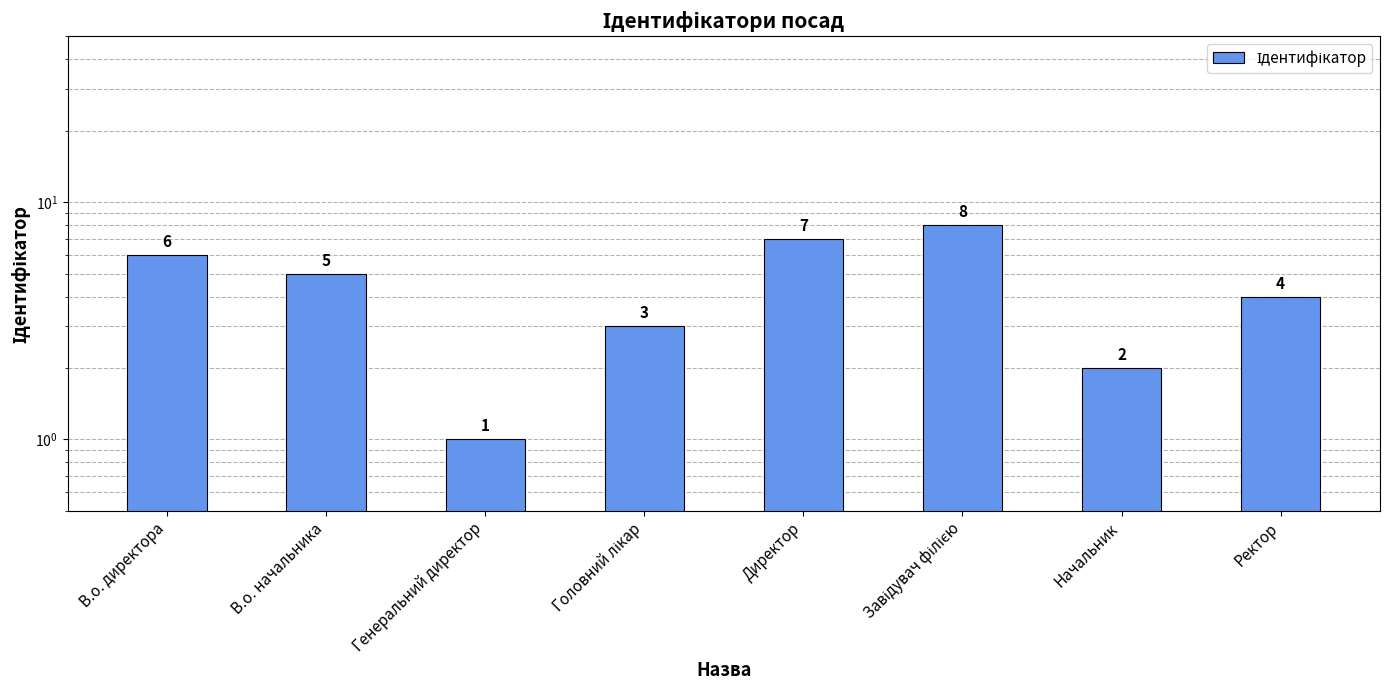

Does the chart contain any negative values?

No